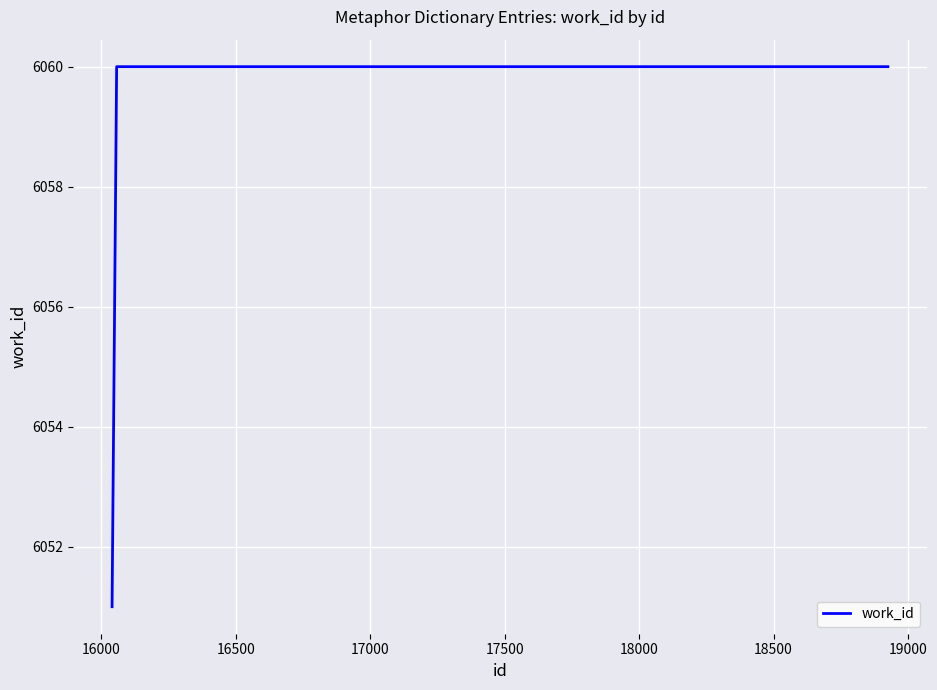

What is the greatest value displayed?

6060